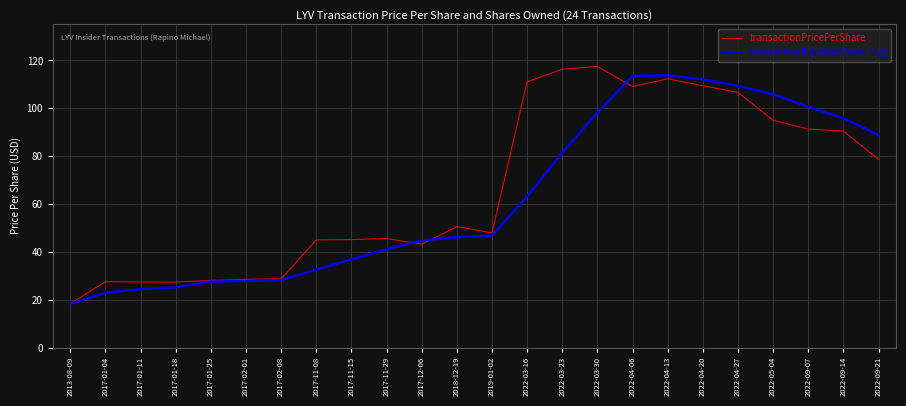

After their last crossing, which series has the higher values: transactionPricePerShare or transactionPricePerShare_avg?

transactionPricePerShare_avg